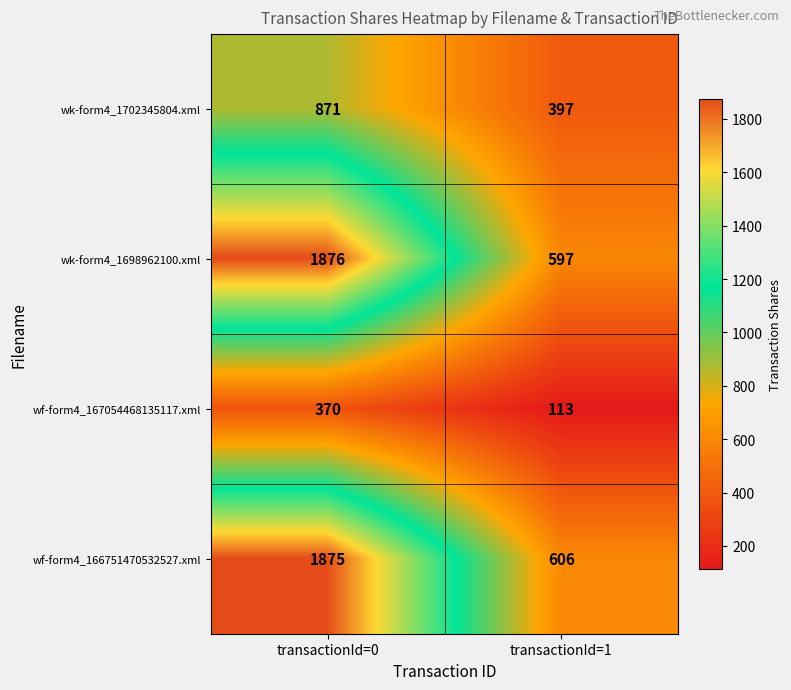

Which series changed the most between transactionId=0 and transactionId=1?

wk-form4_1698962100.xml